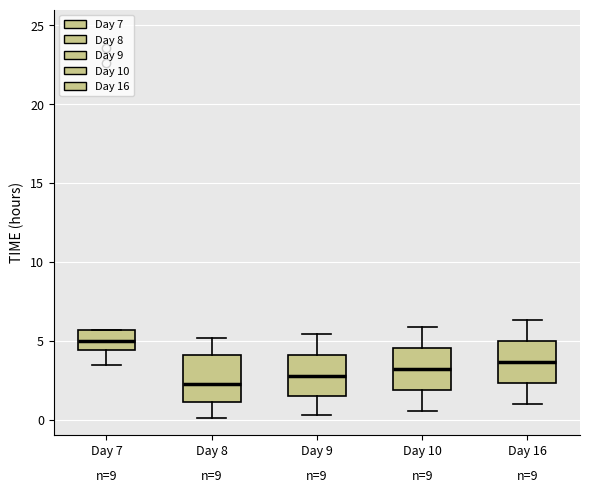

Which box's median line is the lowest?

Day 8